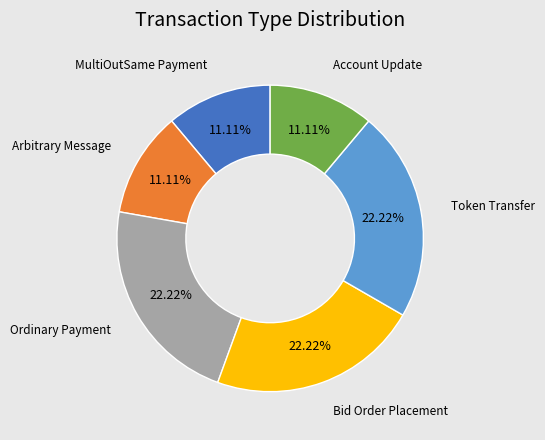

How many slices are in this pie chart?

6